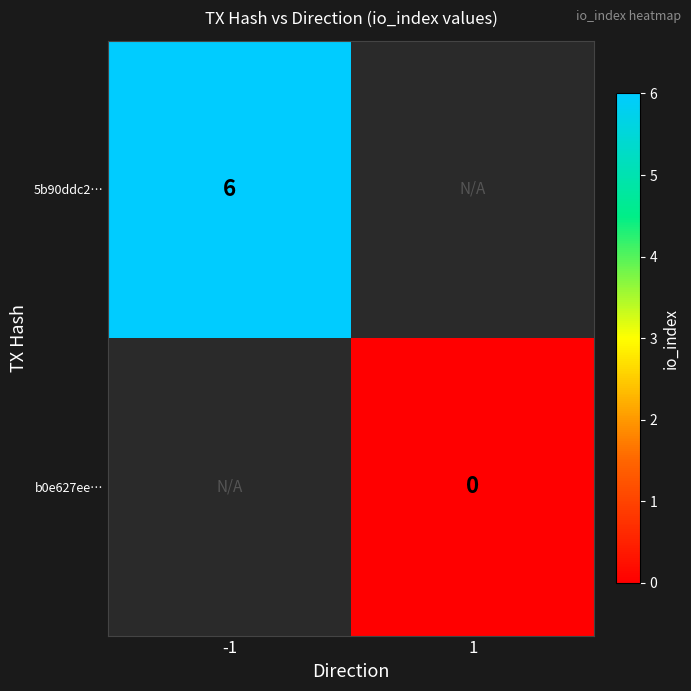

Which has a higher value, 1 or -1?

-1